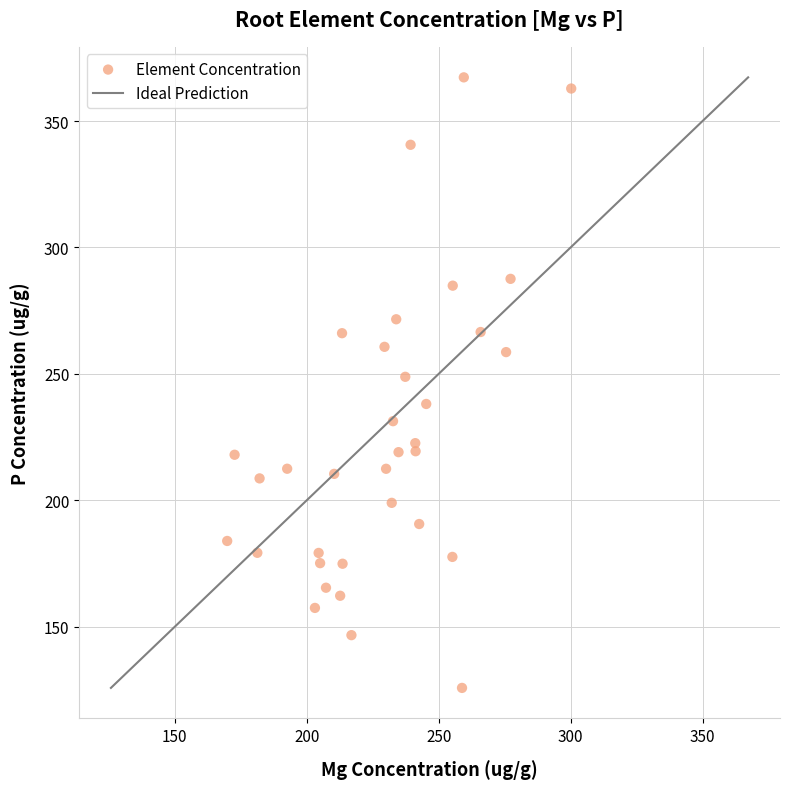

What is the range of Y values (max minus min)?

241.5